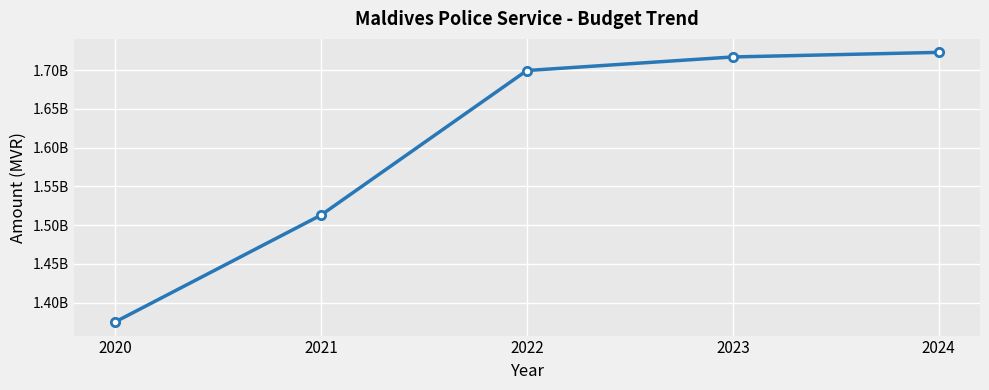

Is this an area chart (filled region under the line)?

No